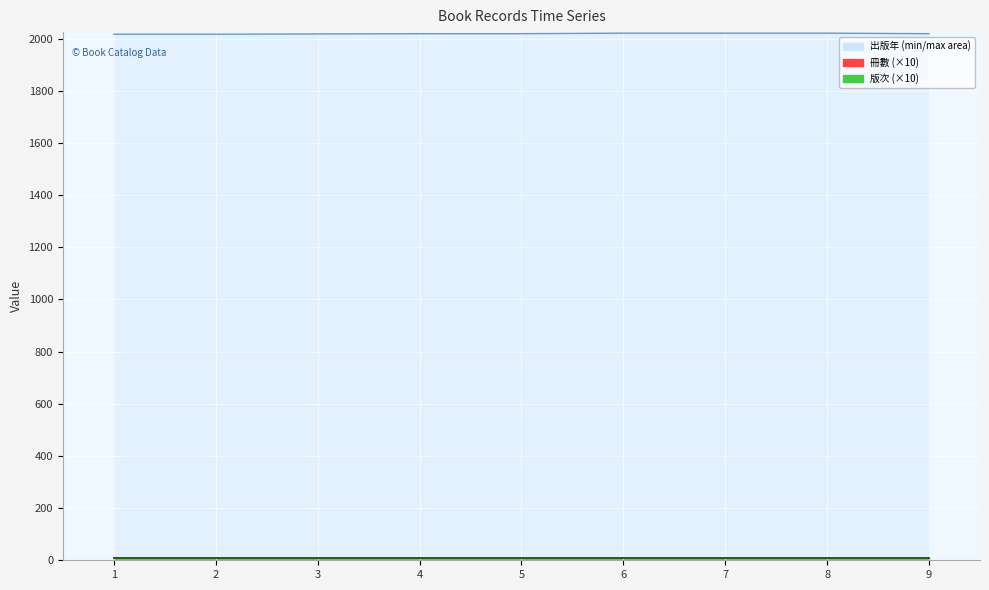

At which label is 出版年 closest to 2019?

4